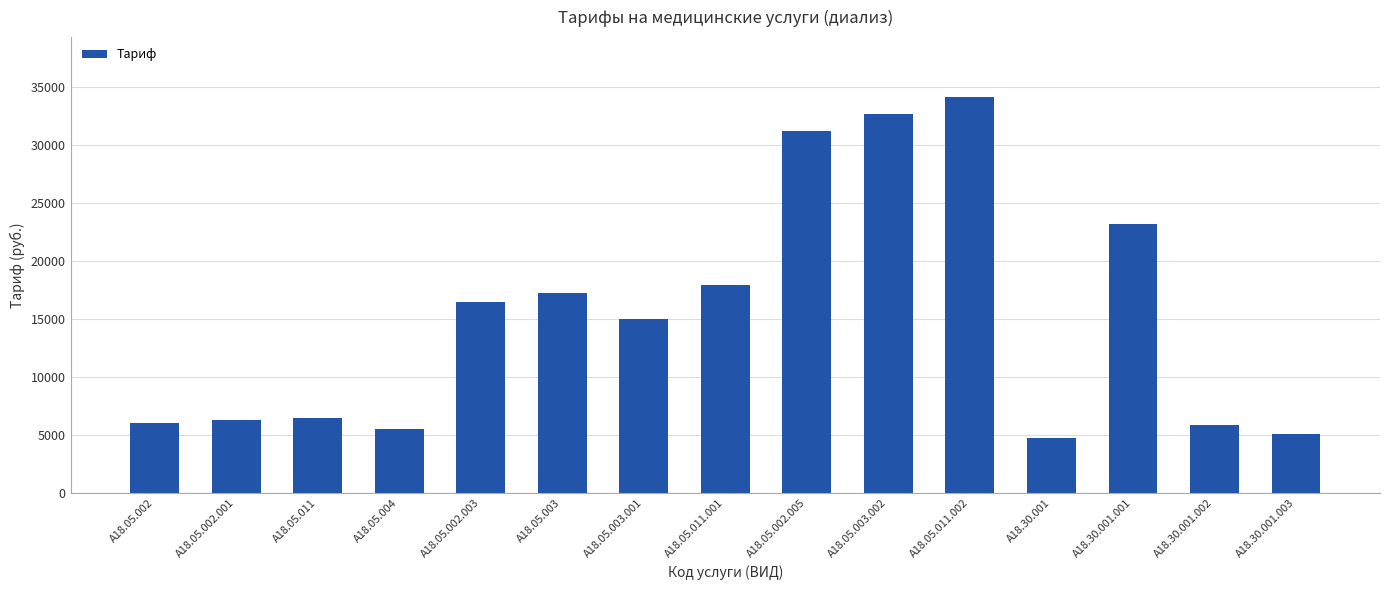

What is the change in value from A18.05.002.001 to A18.30.001?

-1543.0